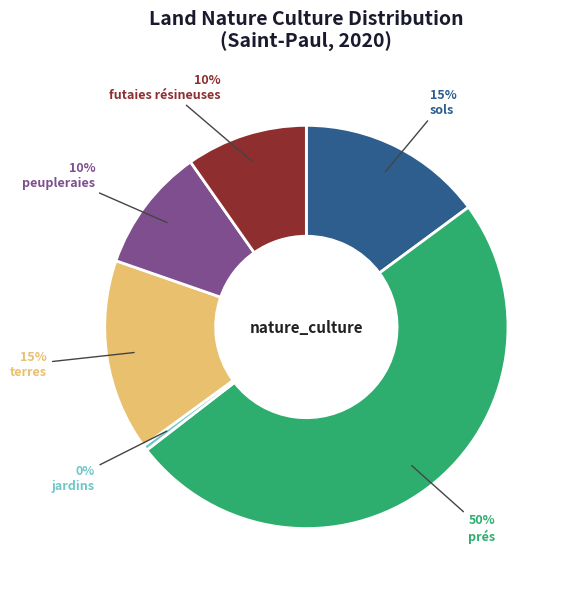

Which has a higher value, sols or prés?

prés